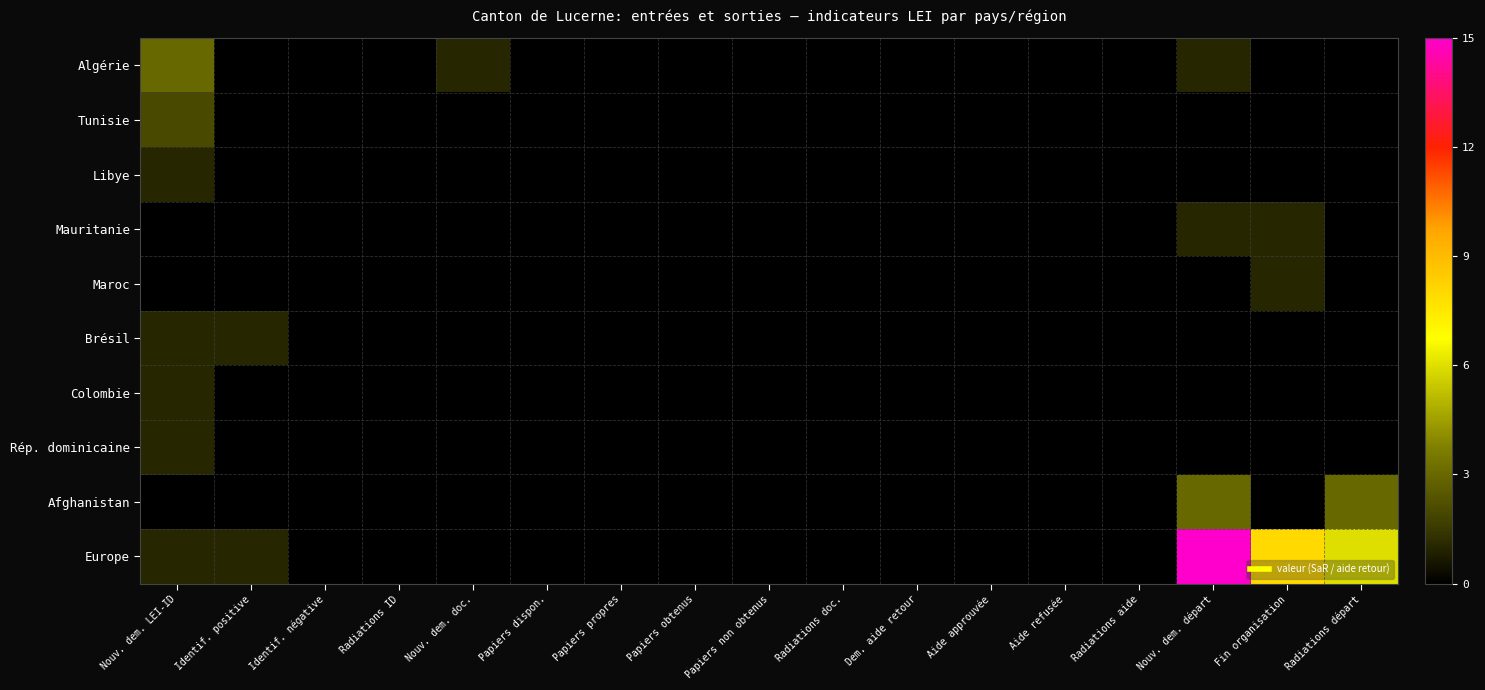

What is the total value across all series at Fin organisation?

10